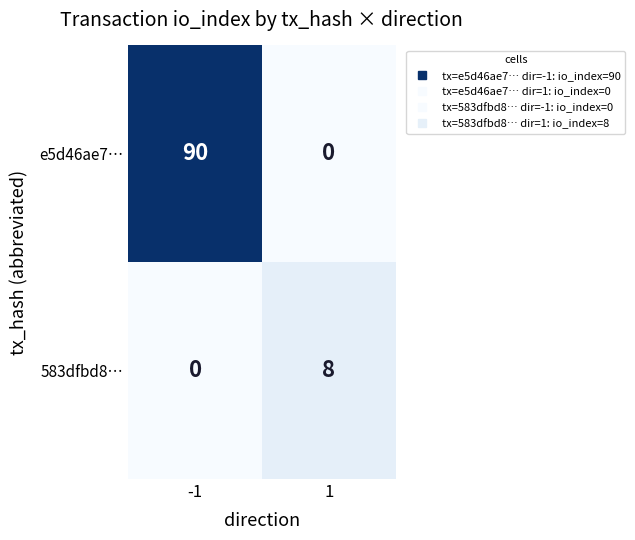

Rank the series by their average value, from highest to lowest.

e5d46ae7…, 583dfbd8…